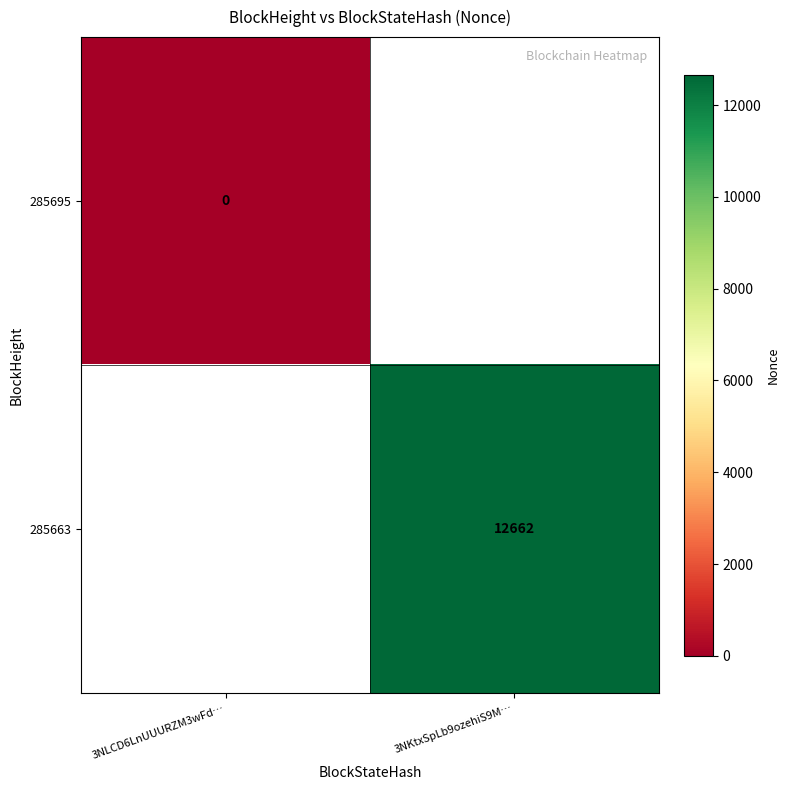

Is the value of 285695 at 3NKtxSpLb9ozehiS9M… greater than the value of 285663 at 3NKtxSpLb9ozehiS9M…?

No